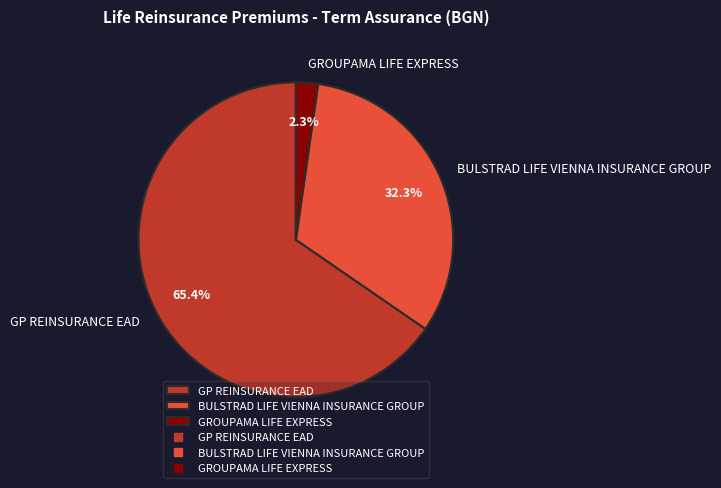

To the nearest percent, what is the average slice percentage?

33%